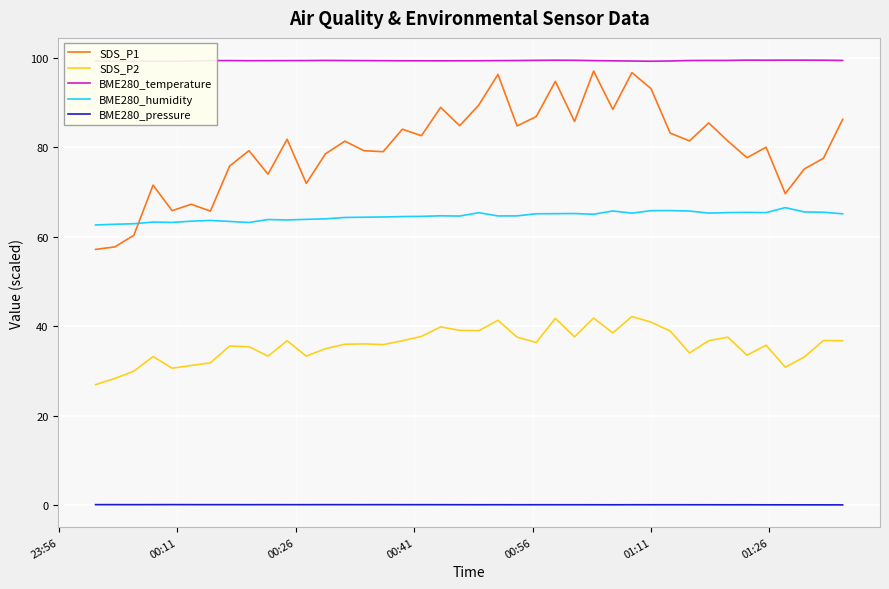

How many lines are shown in the chart?

5